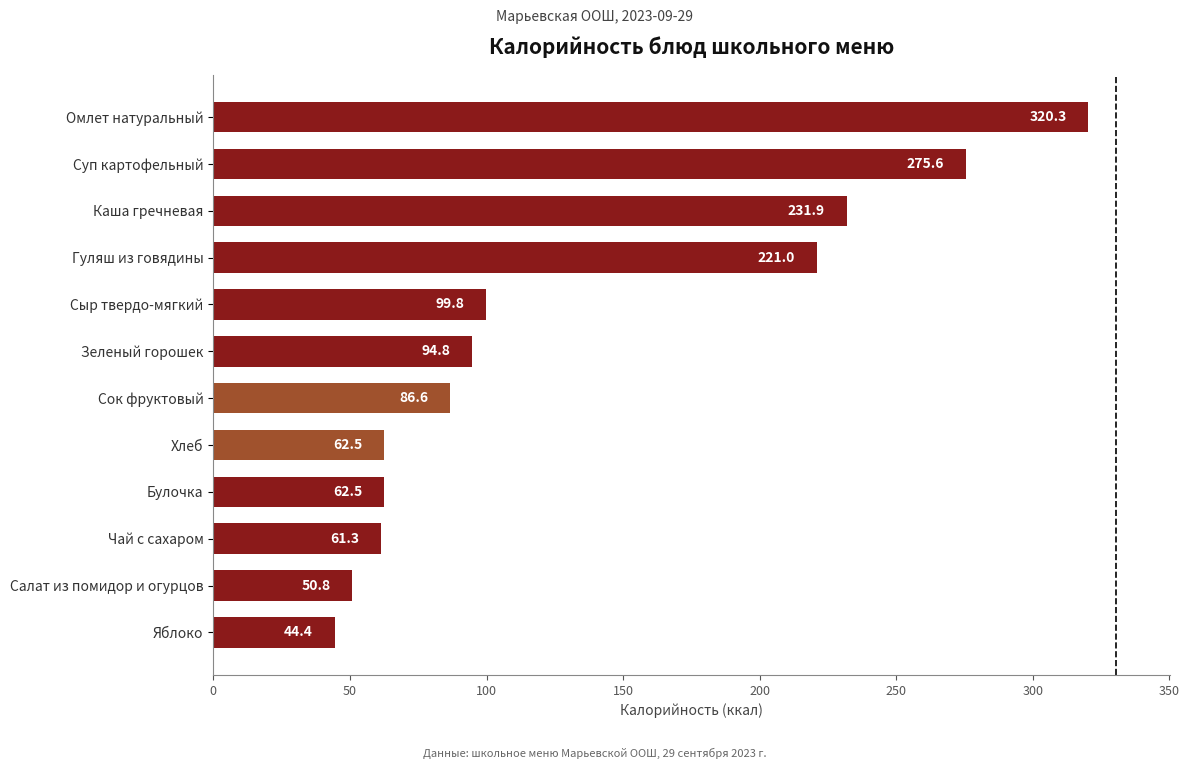

True or false: the data shows 50.8 at Салат из помидор и огурцов.

True